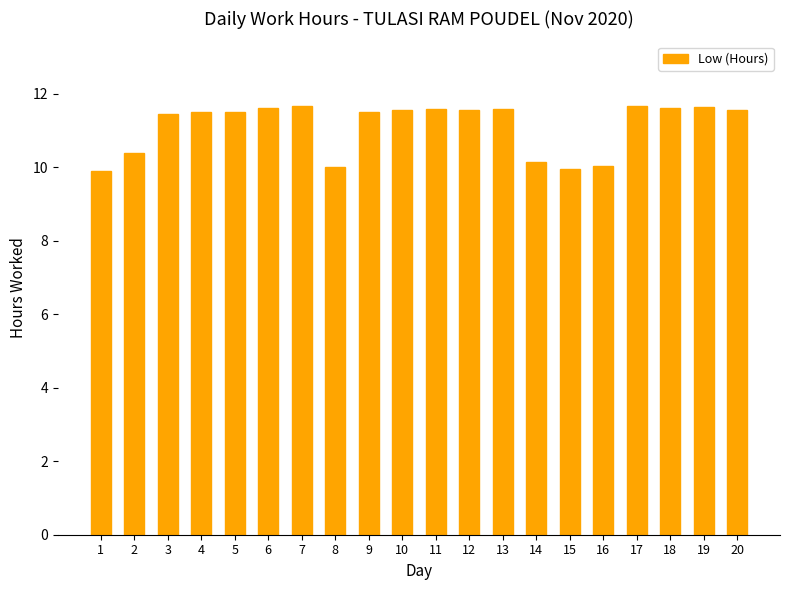

Count the number of categories in the chart.

20